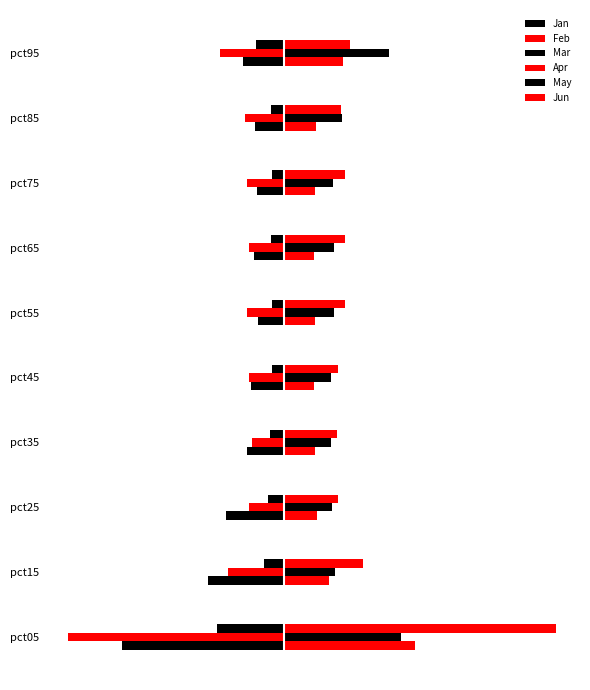

At how many categories does at least one series exceed 2?

1